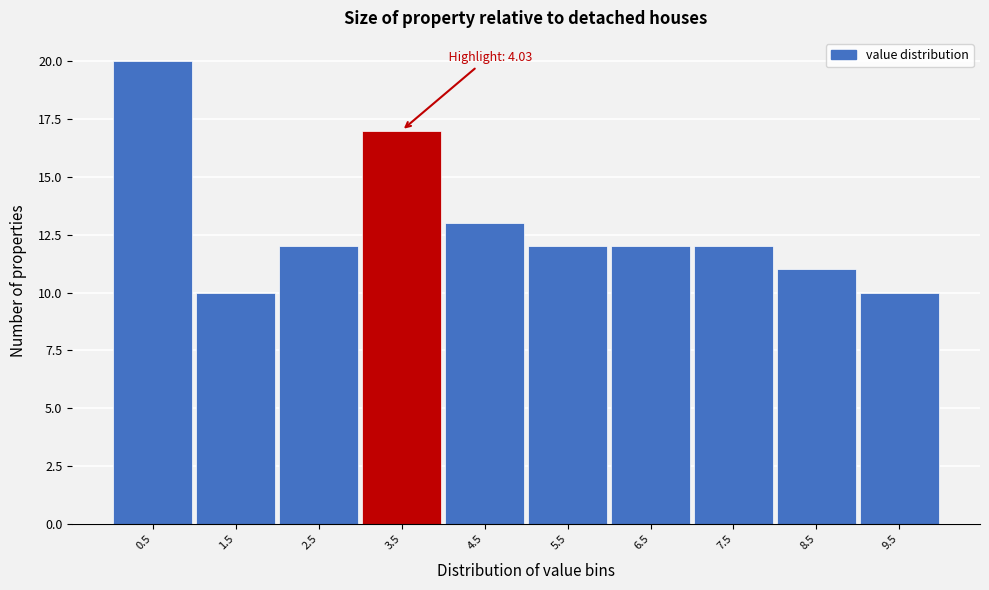

Reading left to right, transcribe all the data shown in this chart.

0.5=20	1.5=10	2.5=12	3.5=17	4.5=13	5.5=12	6.5=12	7.5=12	8.5=11	9.5=10